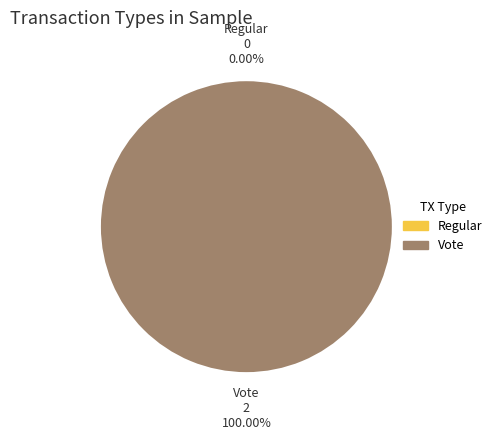

How many segments does this pie chart have?

2